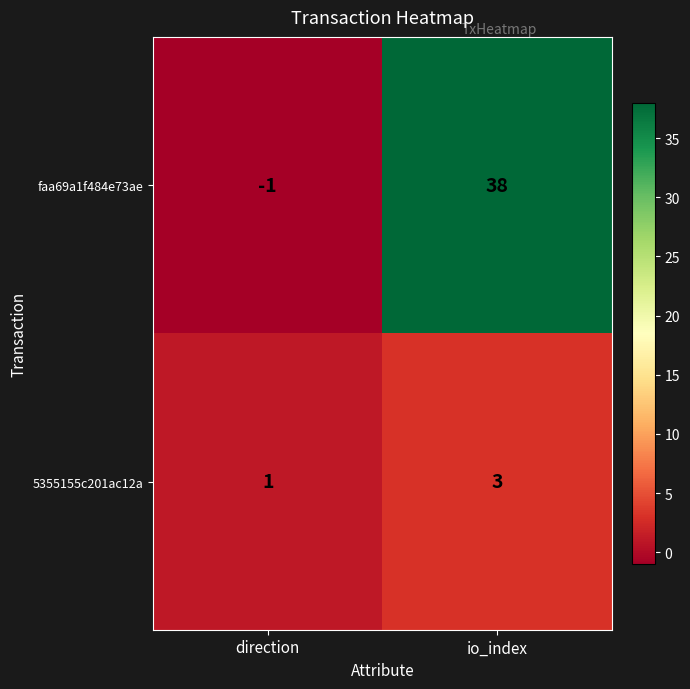

Read the 5355155c201ac12a value at io_index.

3